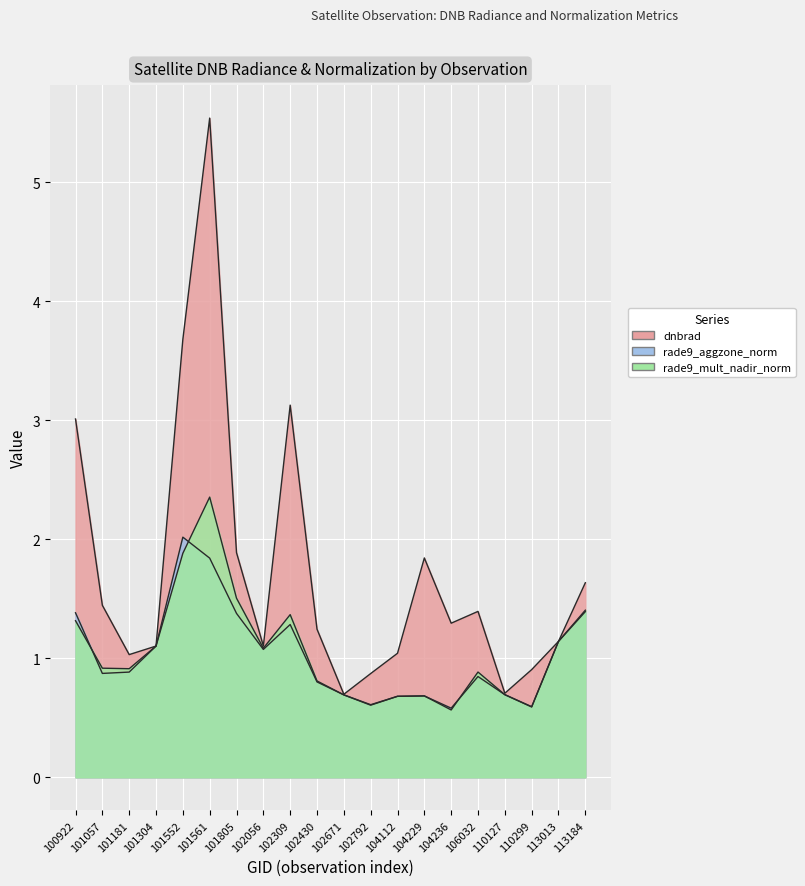

How many lines are shown in the chart?

3